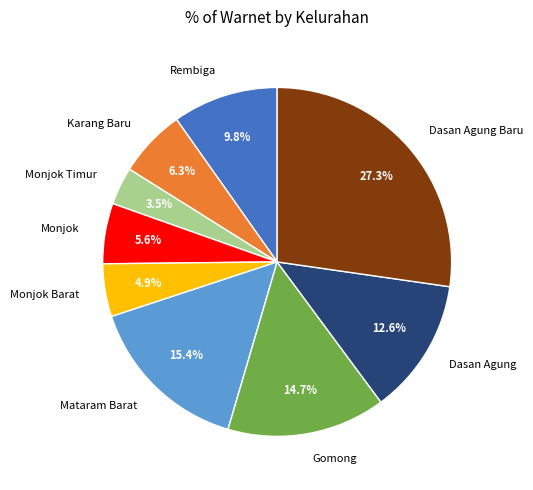

Is it true that Karang Baru is 6% of the pie?

True